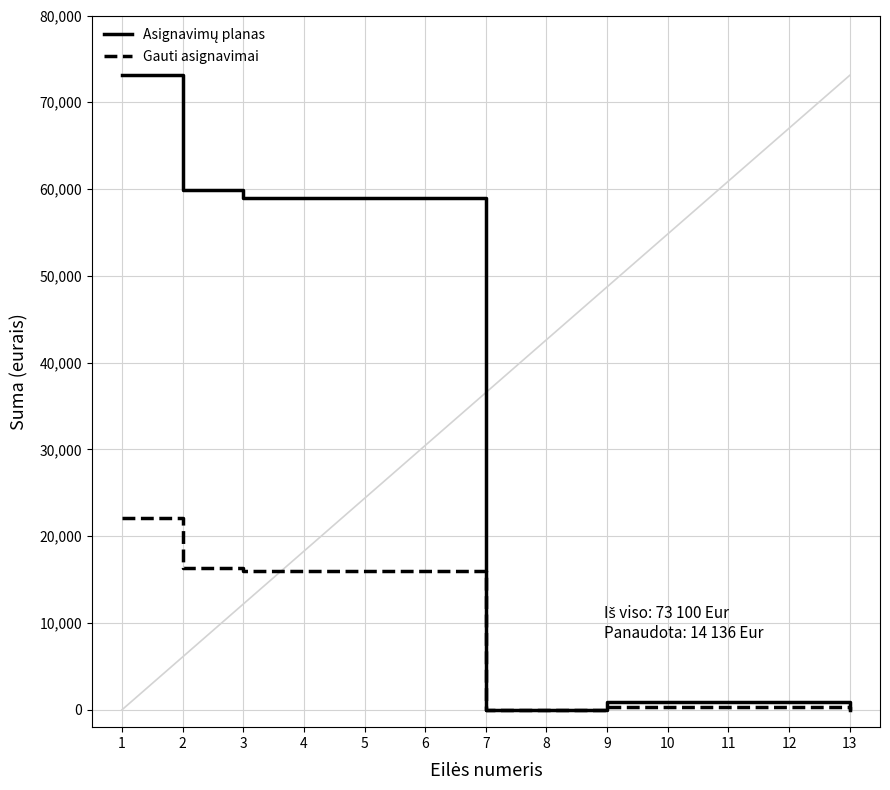

The value of Gauti asignavimai at 3 is 9568. True or false?

False